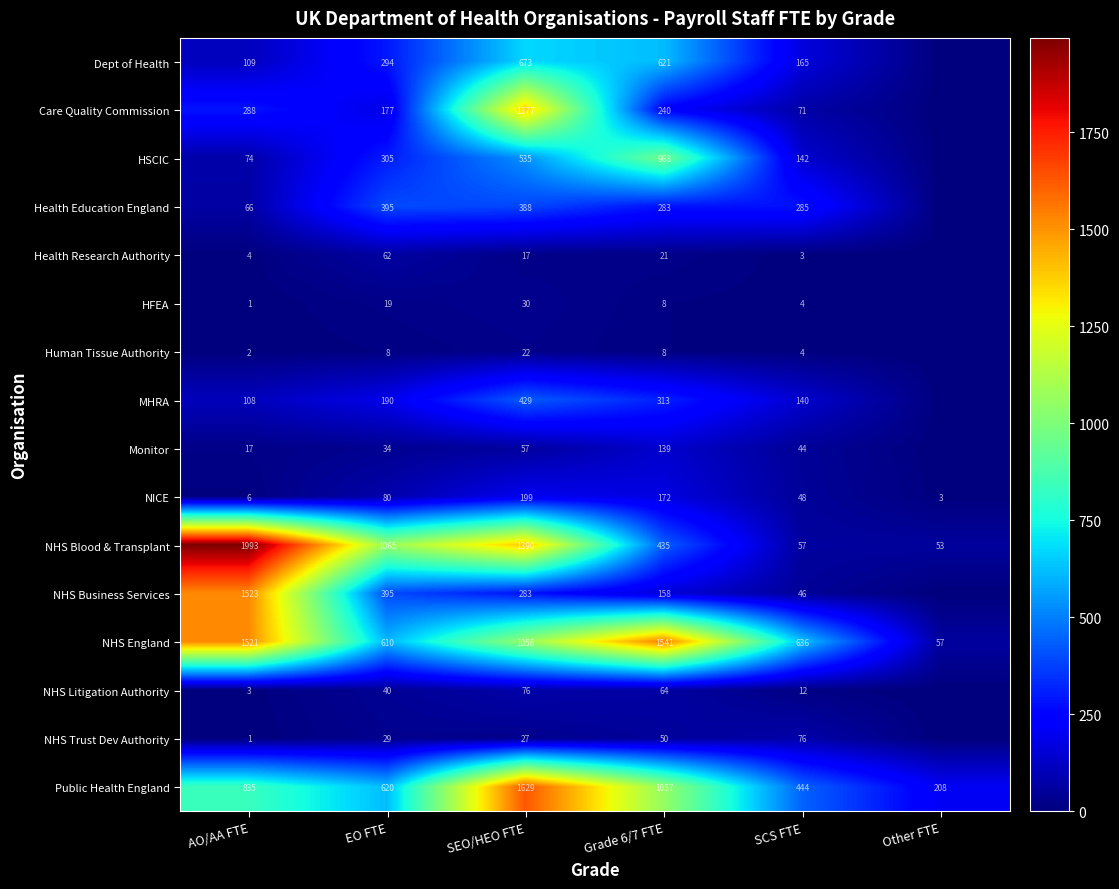

What is the difference between the Public Health England values at EO FTE and SEO/HEO FTE?

1009